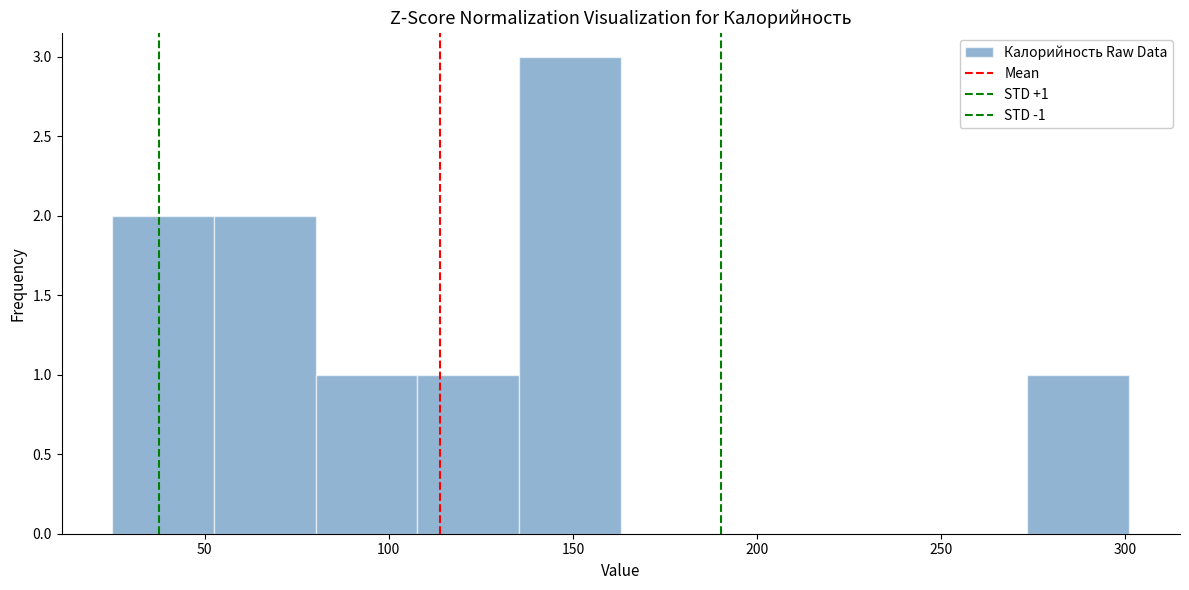

Over which range of the x-axis is the bar tallest?

135 to 165